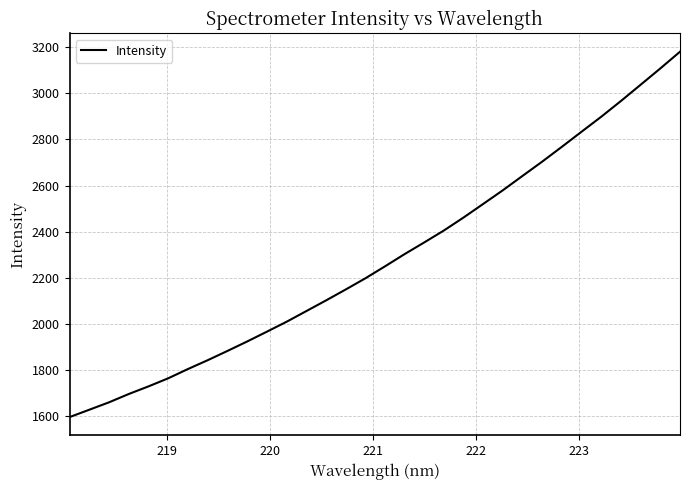

What is the greatest value displayed?

3180.3